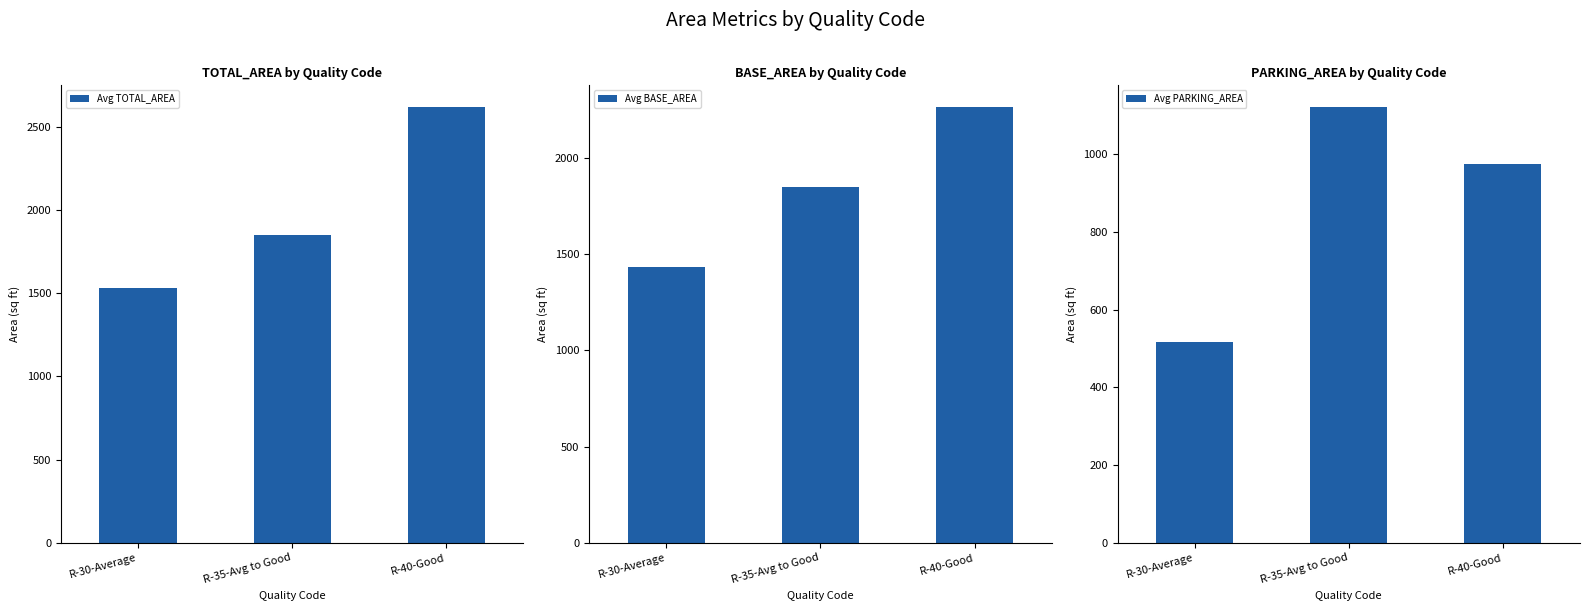

What is the maximum value for Avg PARKING_AREA?

1122